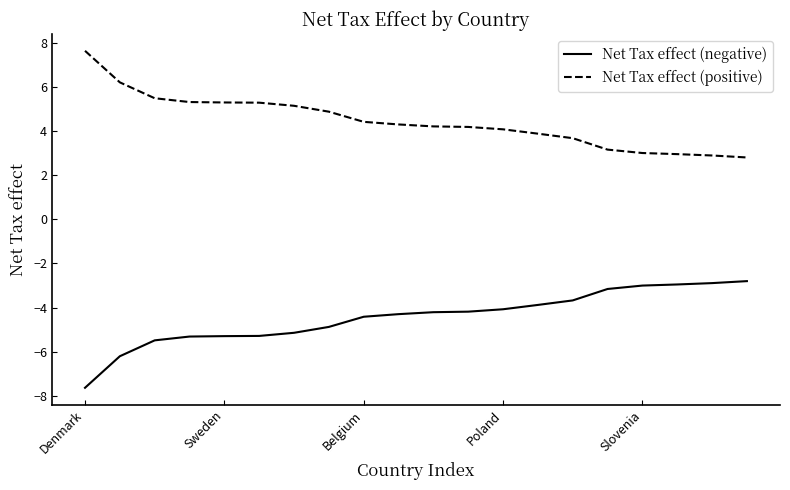

Which series has the largest total across all categories?

Net Tax effect (positive)